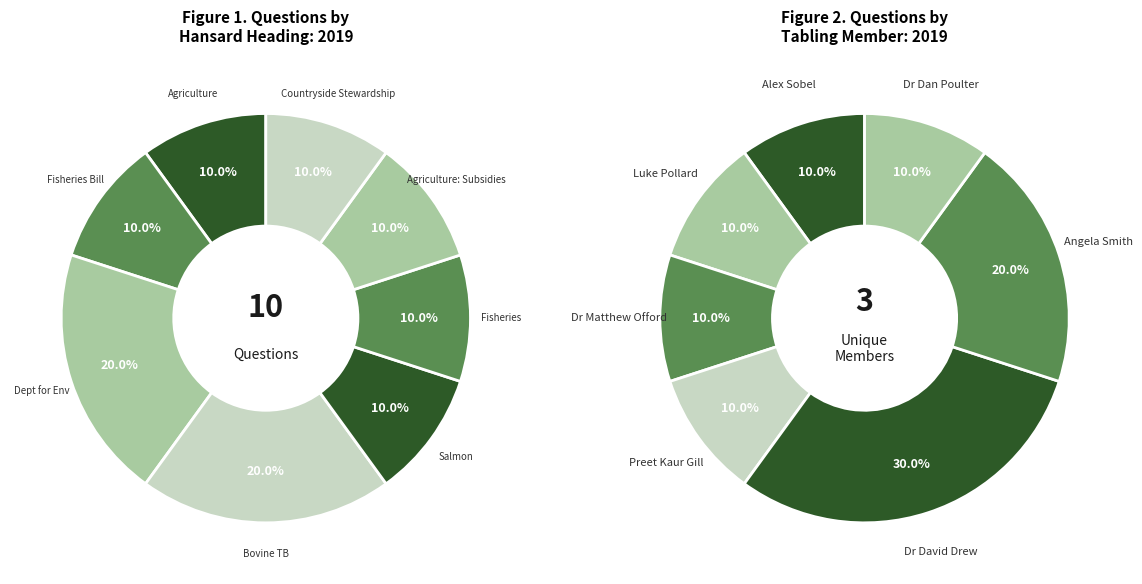

Do Alex Sobel and Dr David Drew (2) together represent more than half of the pie?

No